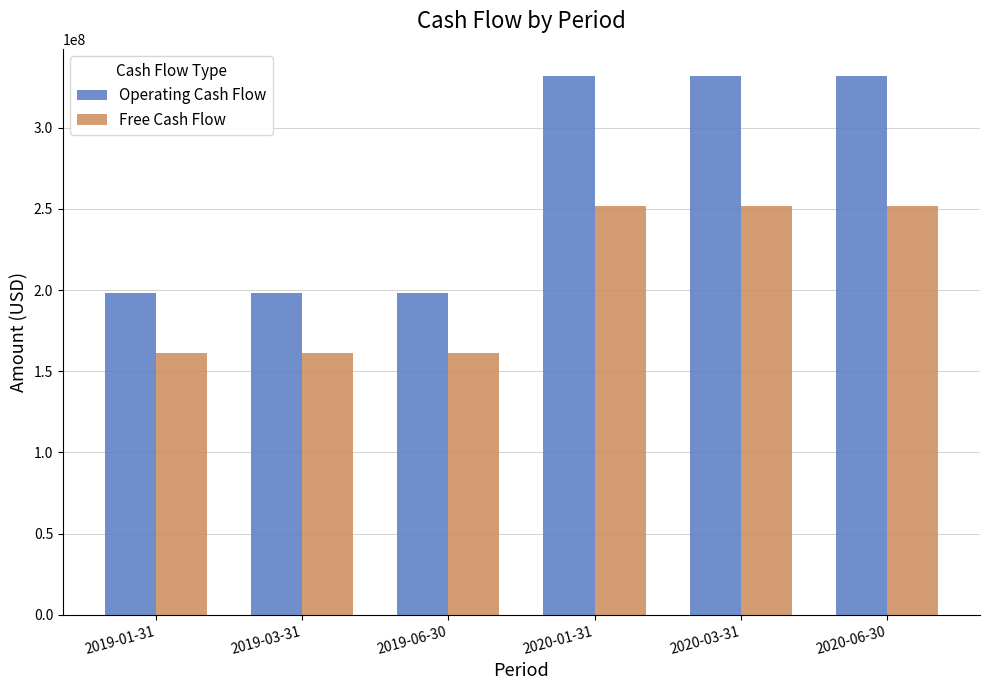

How many series are shown in this chart?

2